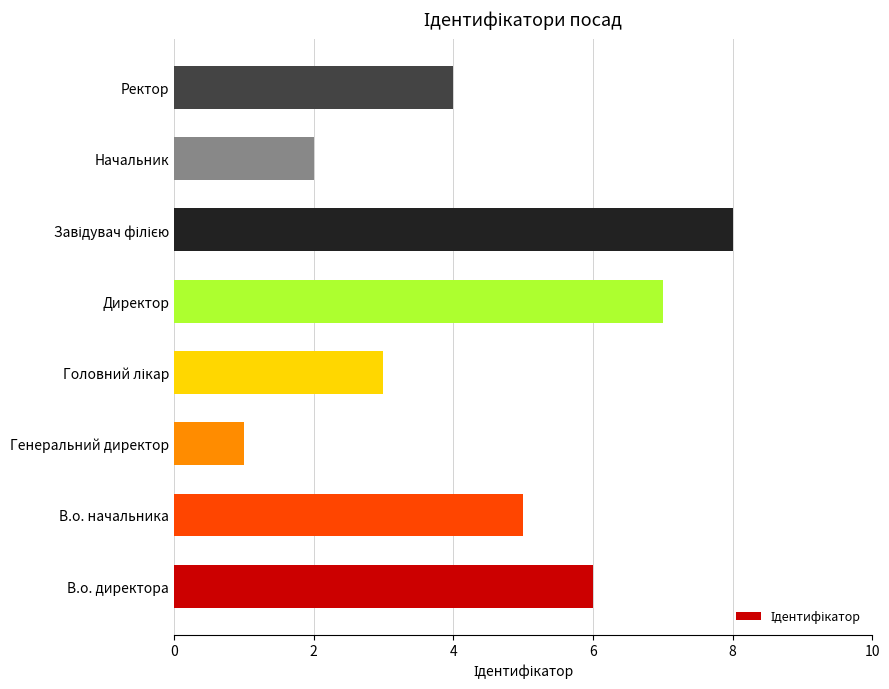

Reading bottom to top, list all the values displayed in this chart.

6	5	1	3	7	8	2	4